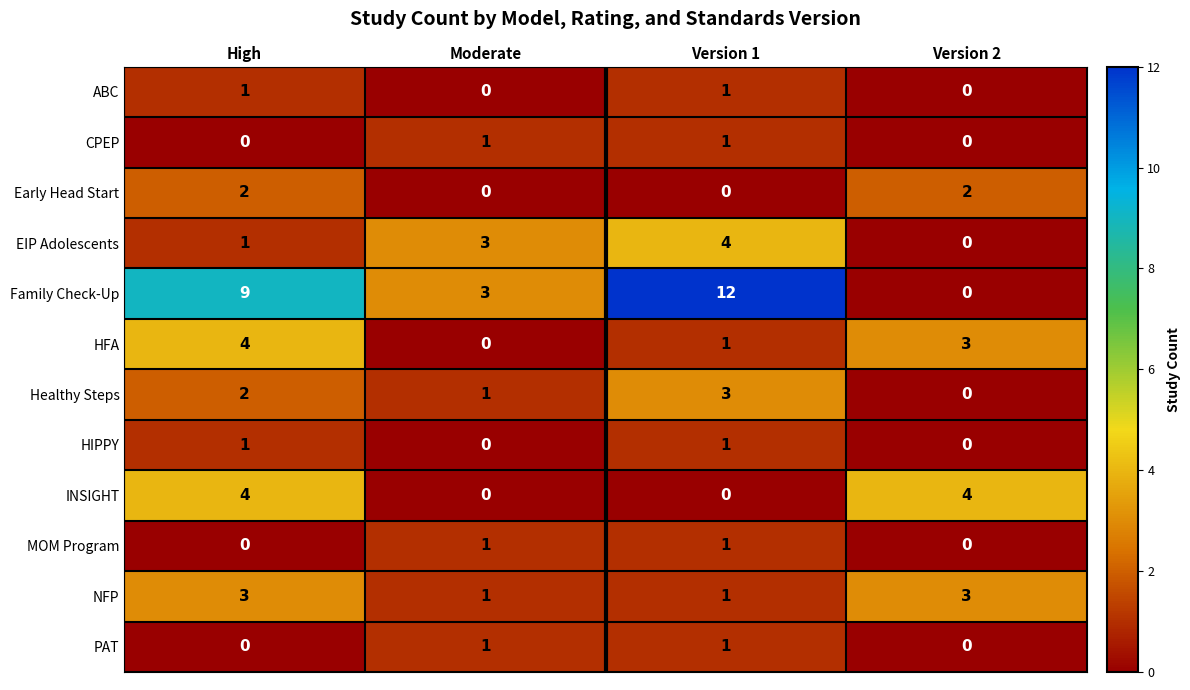

At which category does the chart reach its peak across all series?

Version 1